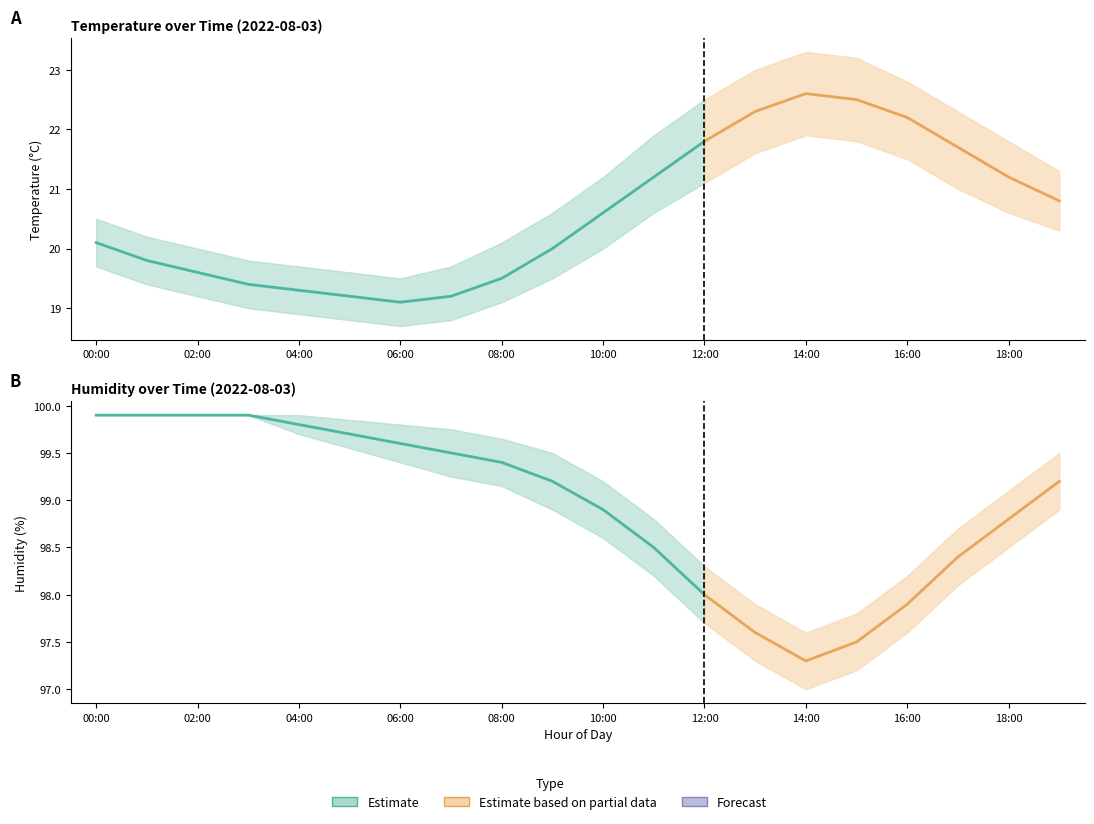

Is the value of temp_lower at 07:00 greater than the value of hum_lower at 05:00?

No